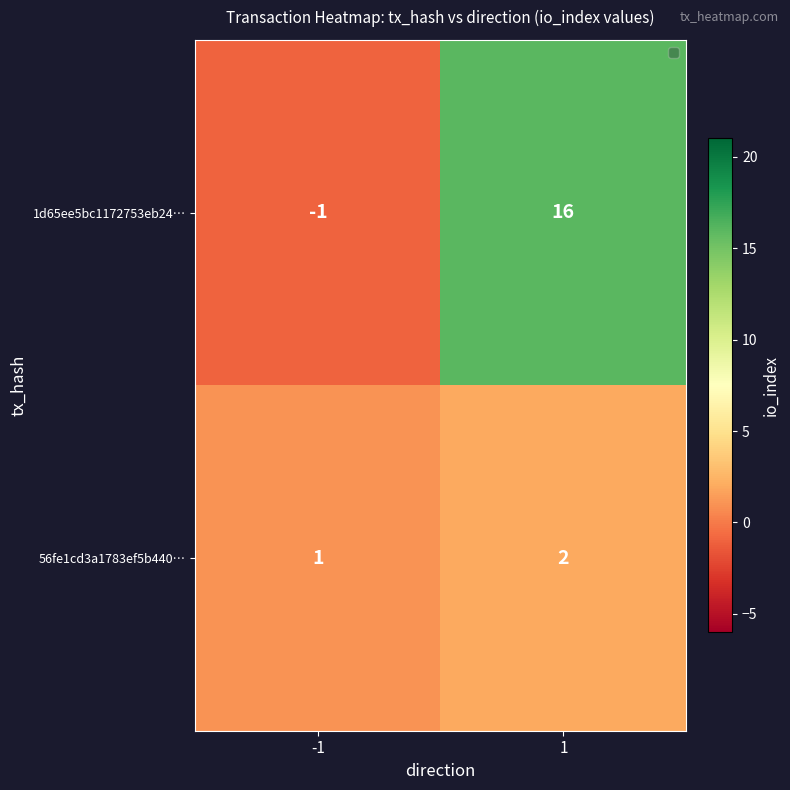

What is the average value of the 1d65ee5bc1172753eb24… series?

8